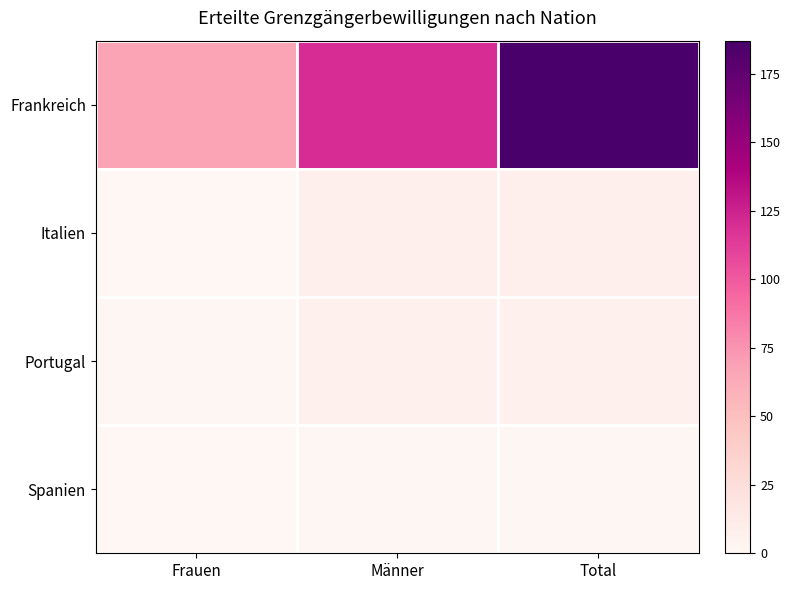

At which category is the sum across all series the highest?

Total